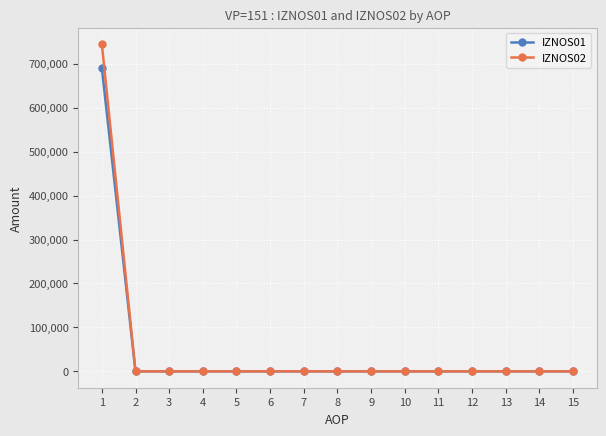

Does the chart have visible grid lines?

Yes